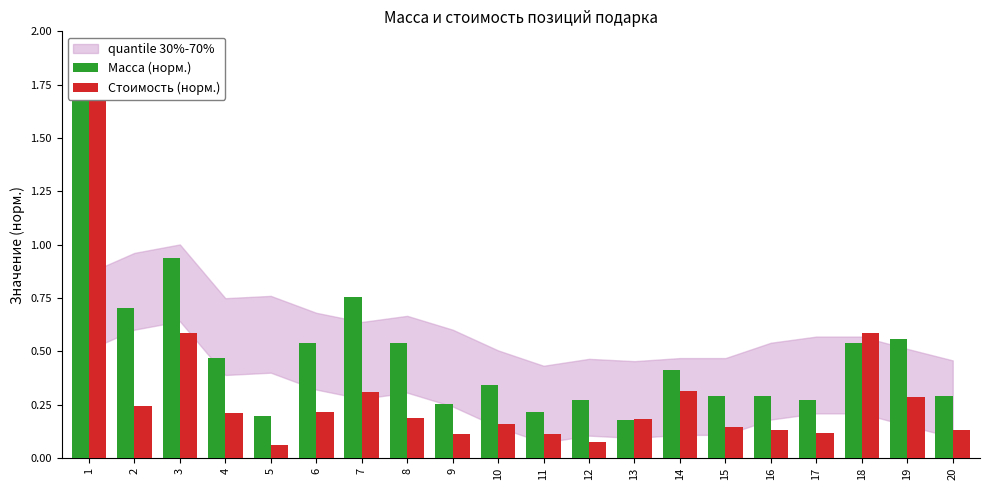

Rank the series at 5 from highest to lowest value.

Масса (норм.), Стоимость (норм.)